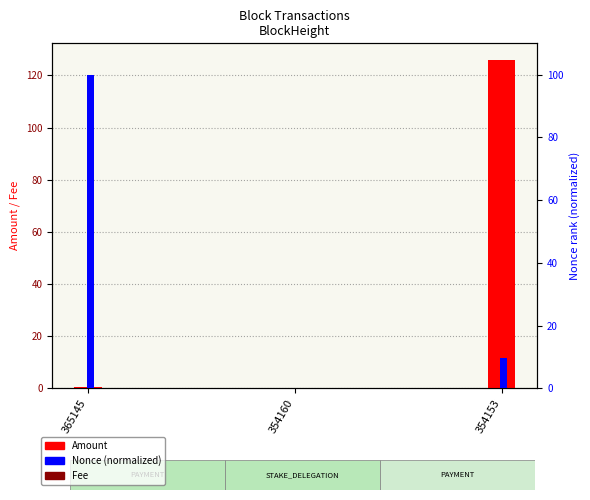

At which label does Fee reach its minimum?

365145